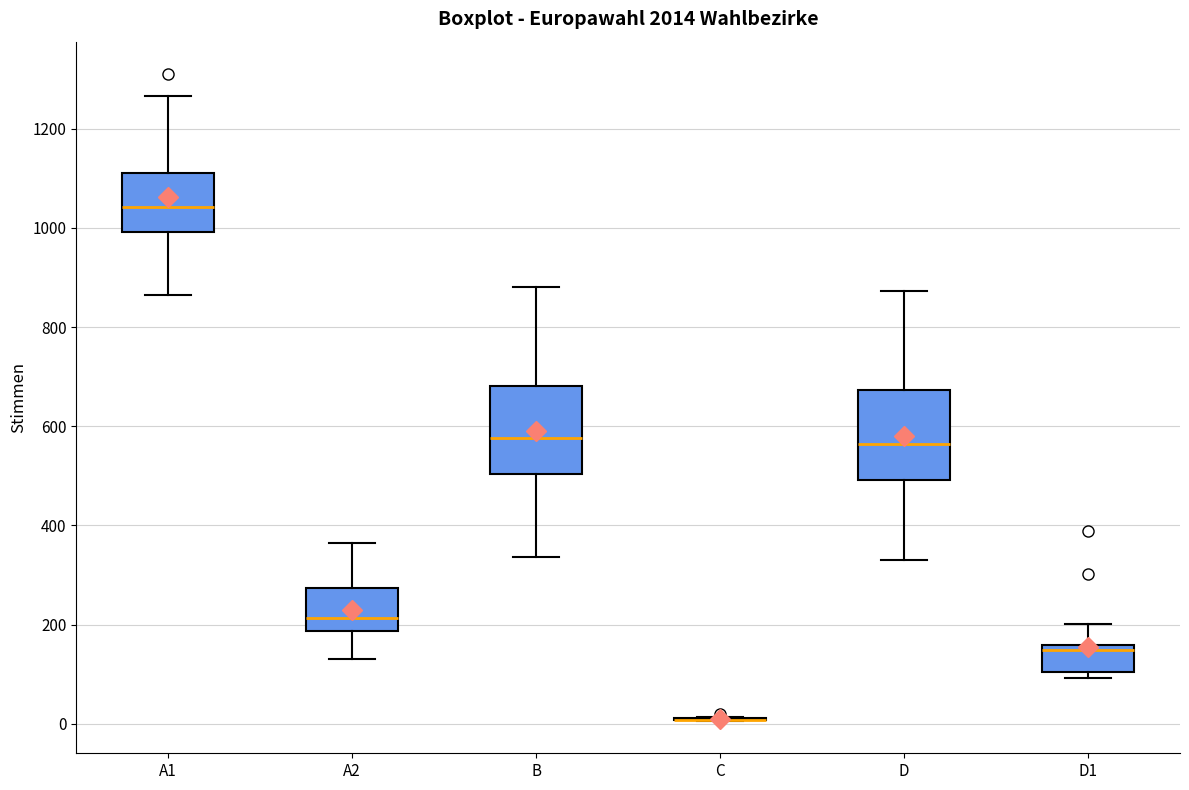

Reading left to right, transcribe this box plot: for each box, give where its median line is, the range the box spans, and where its two whiskers end, as read against the y-axis. The values are not printed on the chart, so give them approximately, as read against the axis.

A1: median 1040, box 1000 to 1120, whiskers 860 to 1260
A2: median 220, box 180 to 280, whiskers 140 to 360
B: median 580, box 500 to 680, whiskers 340 to 880
C: box collapsed to a line at 0, whiskers 0 to 20
D: median 560, box 500 to 680, whiskers 340 to 880
D1: median 140, box 100 to 160, whiskers 100 (just below the box's lower edge) to 200